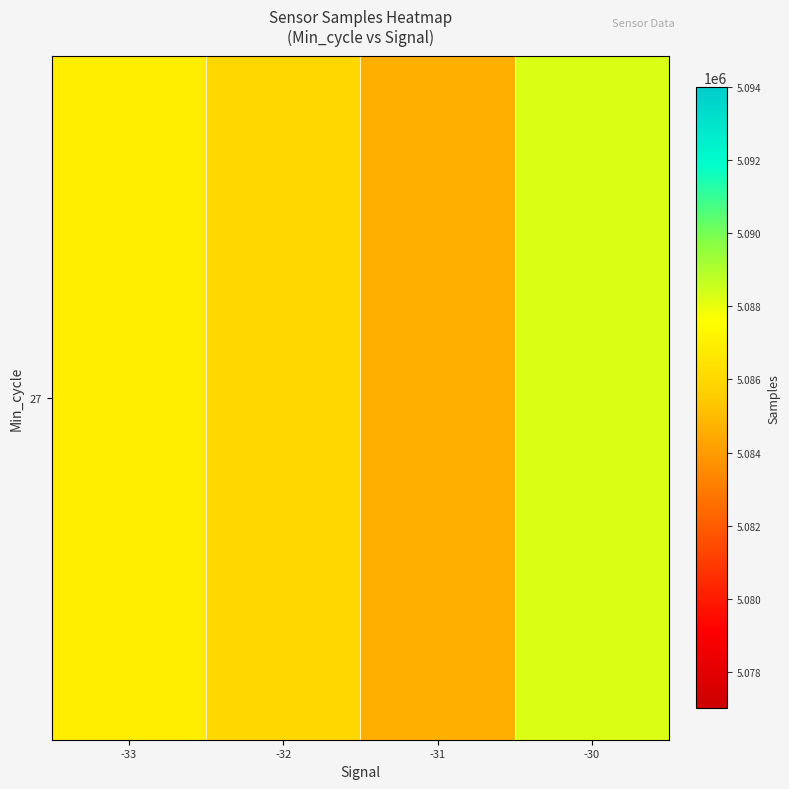

List the labels in order of value, largest first.

-30, -33, -32, -31